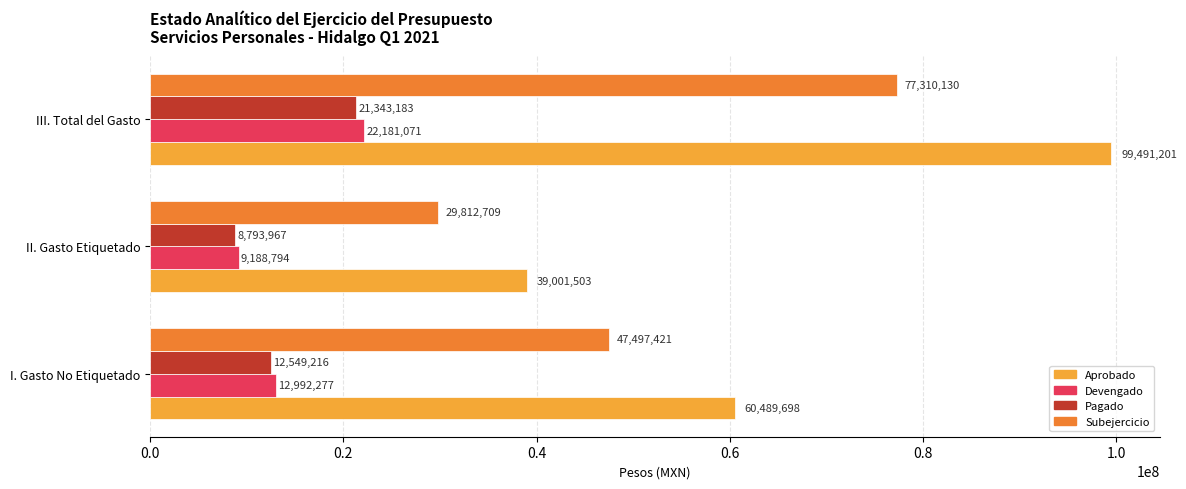

Which series has the widest spread of values?

Aprobado